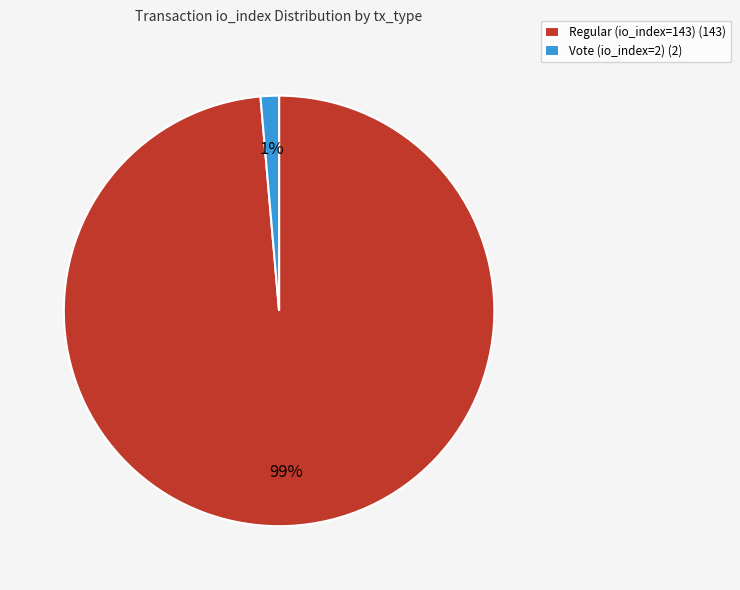

What is the largest slice in the pie chart?

Regular (io_index=143)